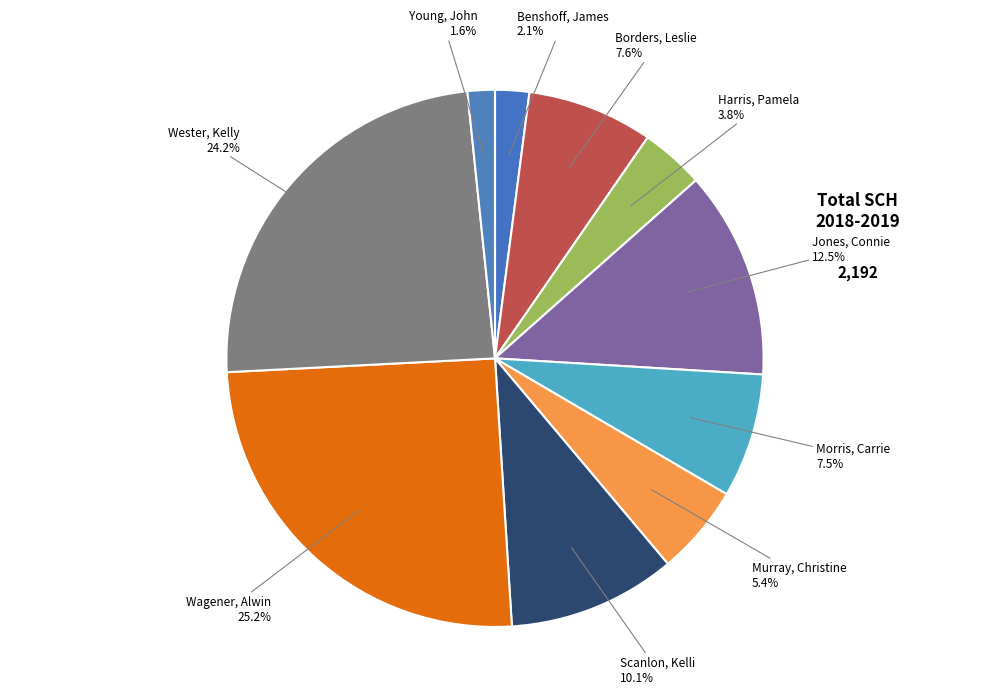

What is the ratio of the value at Wagener, Alwin to the value at Jones, Connie?

2.0